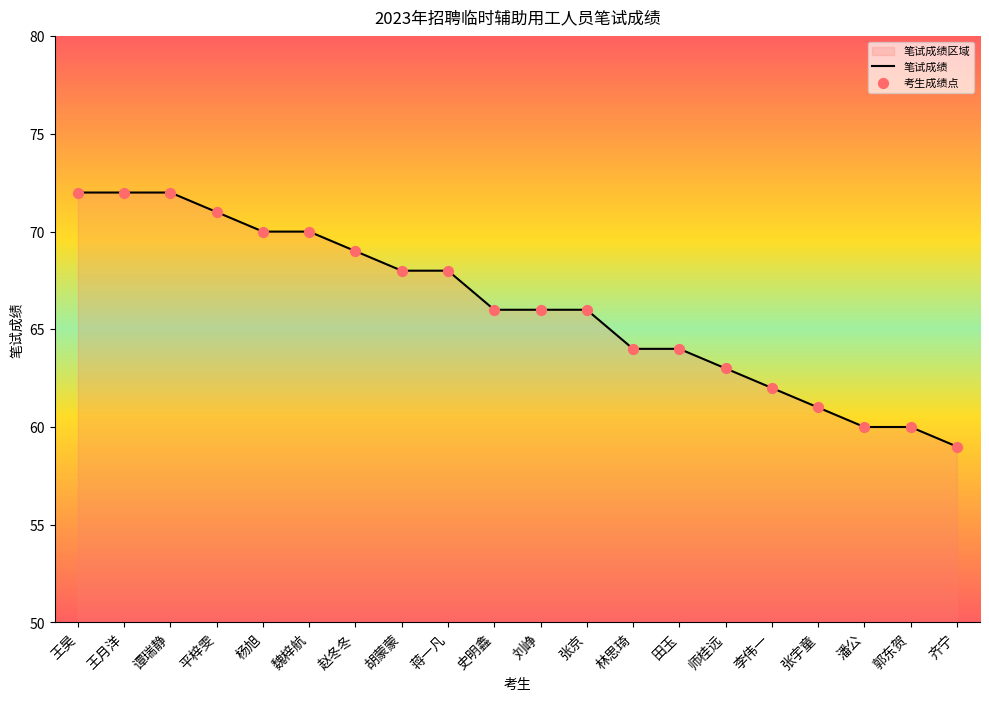

What is the change in value from 魏梓航 to 李伟一?

-8